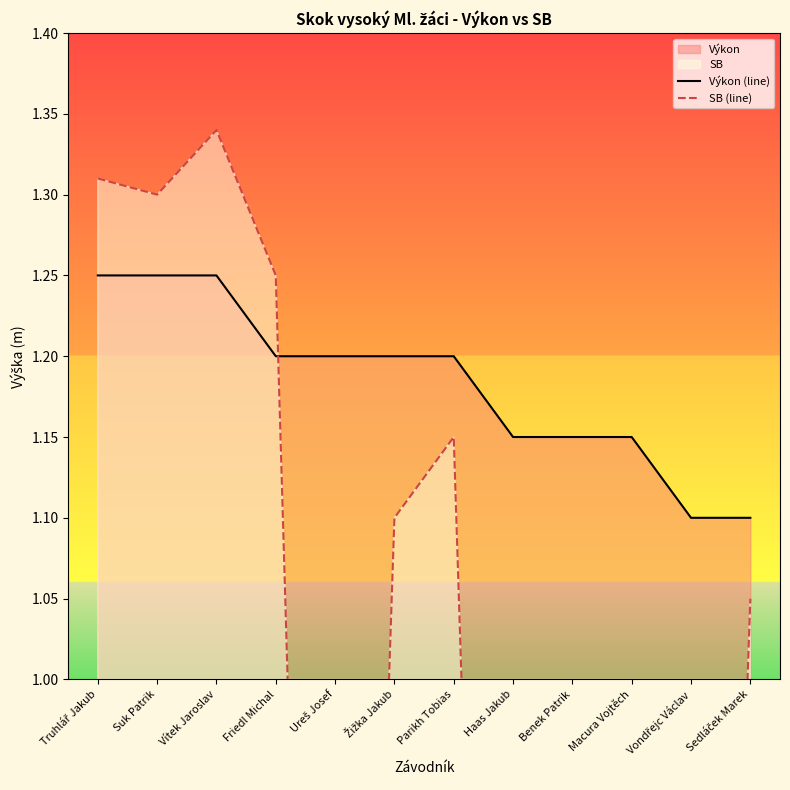

How many interior local valleys does the SB (line) series have?

2